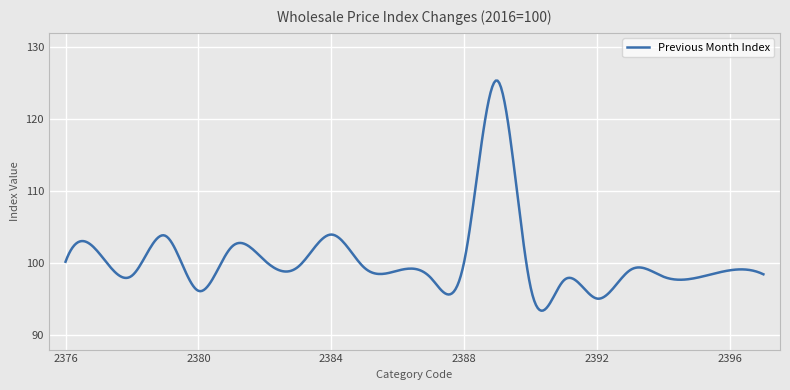

What is the smallest value displayed?

93.4